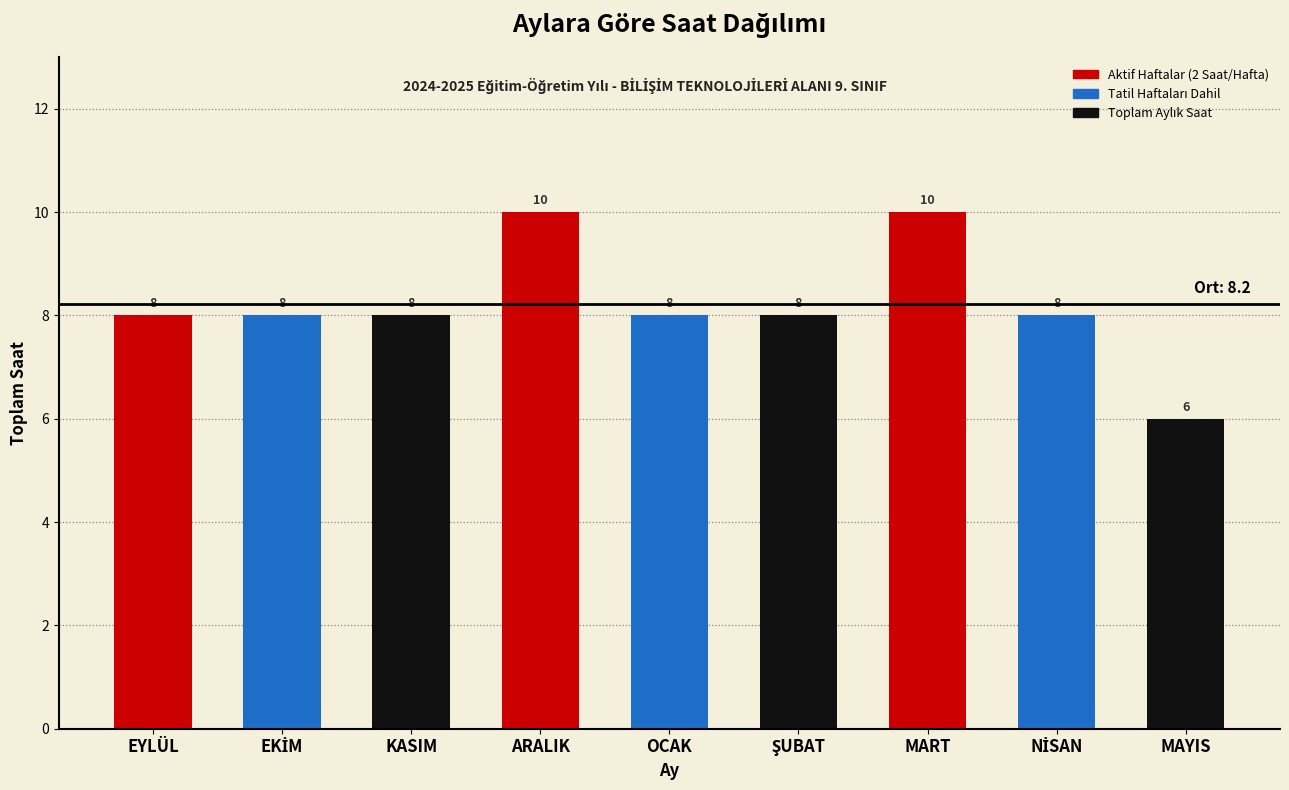

Reading right to left, transcribe all the data shown in this chart.

6	8	10	8	8	10	8	8	8